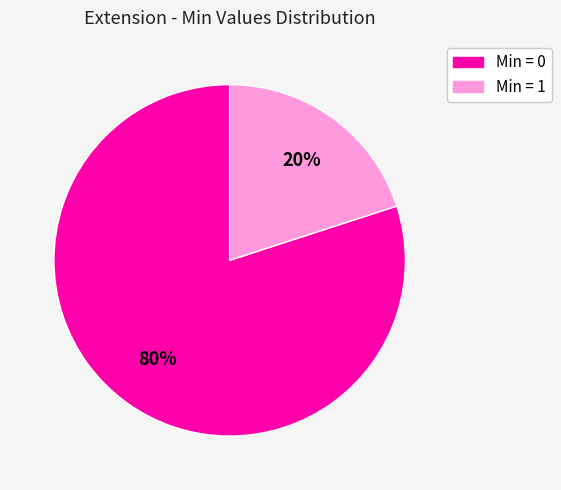

How many slices are in this pie chart?

2